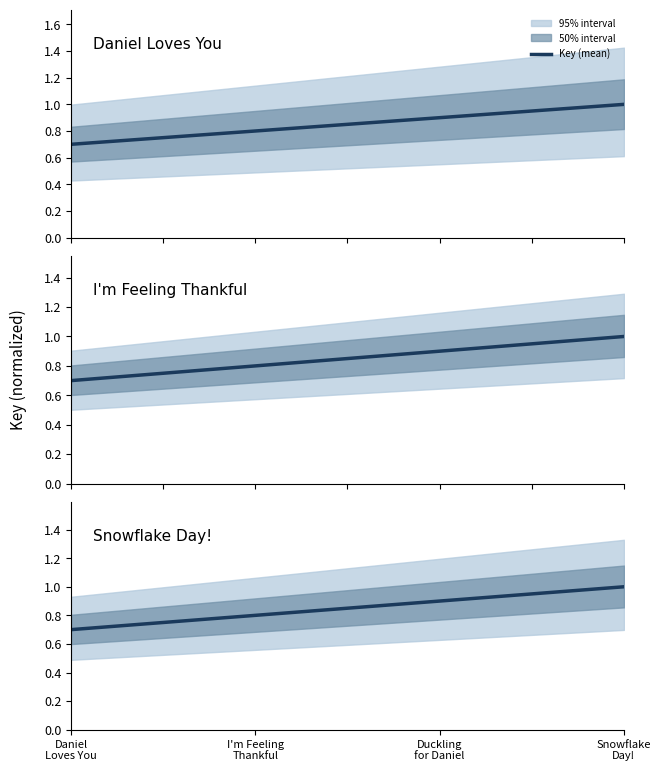

What value does the data have at I'm Feeling
Thankful?

0.8